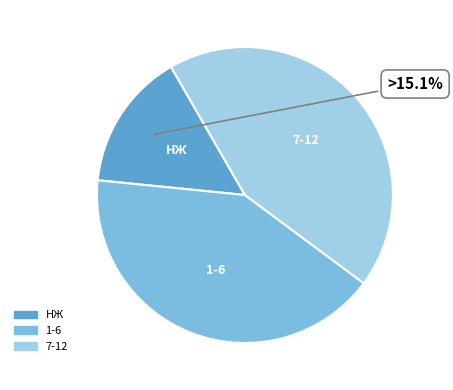

Is there a majority slice in this chart?

No